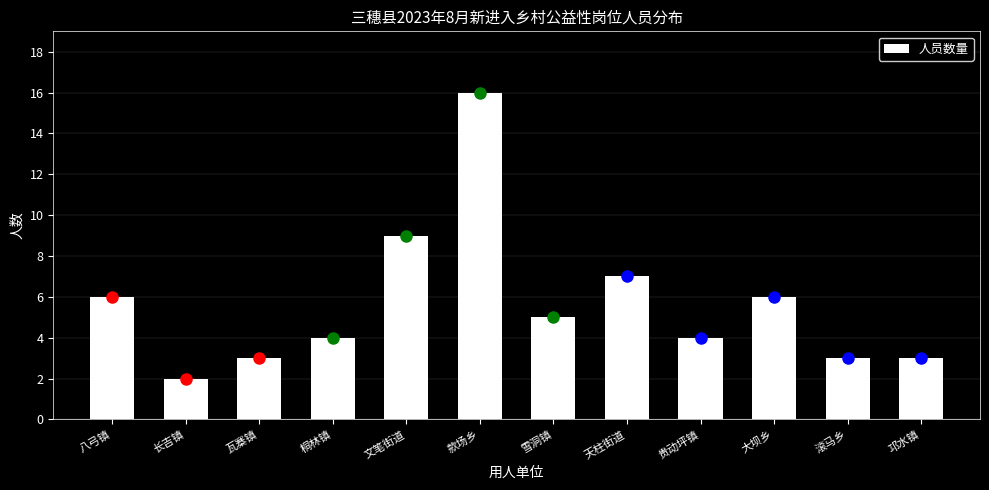

Reading left to right, what are all the values shown in this chart?

八弓镇=6	长吉镇=2	瓦寨镇=3	桐林镇=4	文笔街道=9	款场乡=16	雪洞镇=5	天柱街道=7	贵动坪镇=4	大坝乡=6	滚马乡=3	邛水镇=3